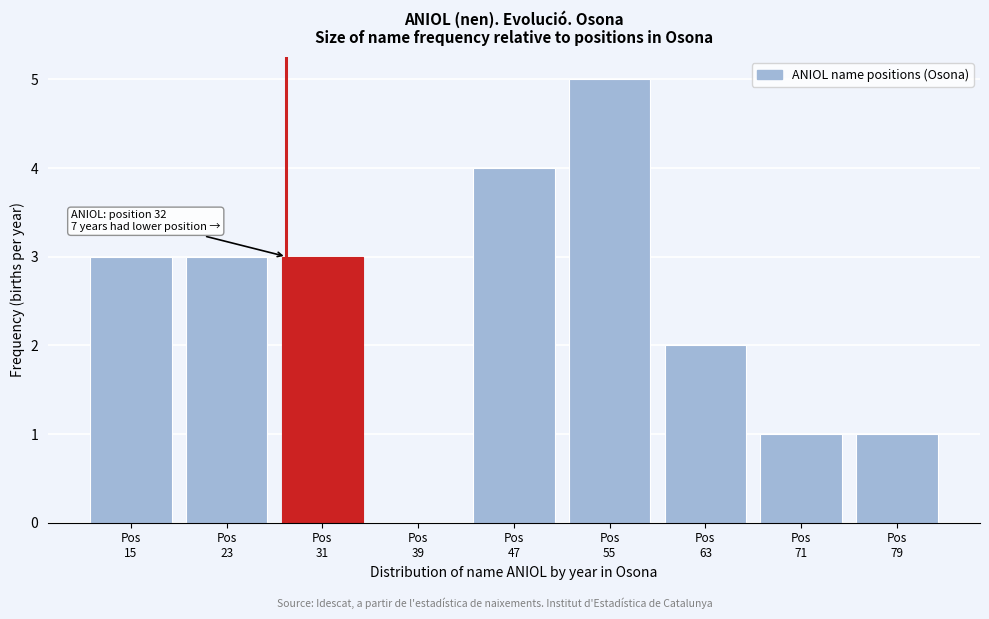

What is the sum of all values?

22